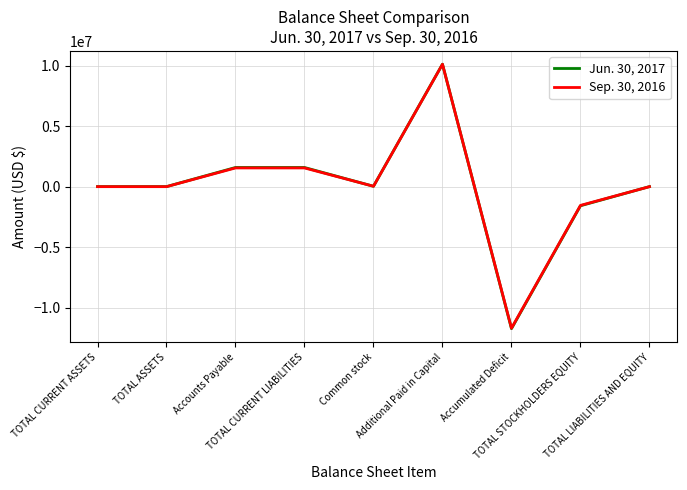

What value does the Jun. 30, 2017 series have at TOTAL ASSETS, to the nearest 100?

5000